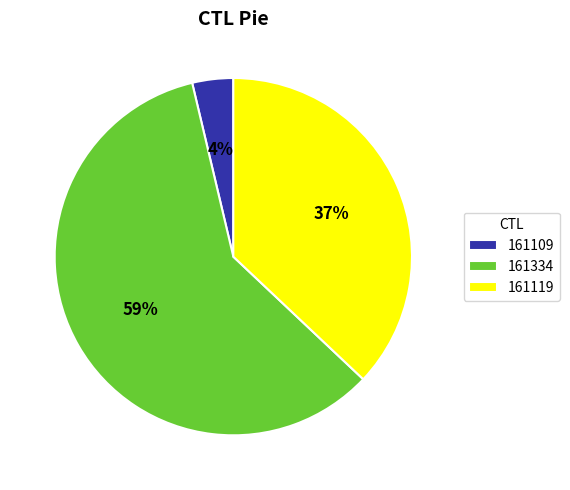

The 161119 slice represents 31% of the pie. True or false?

False